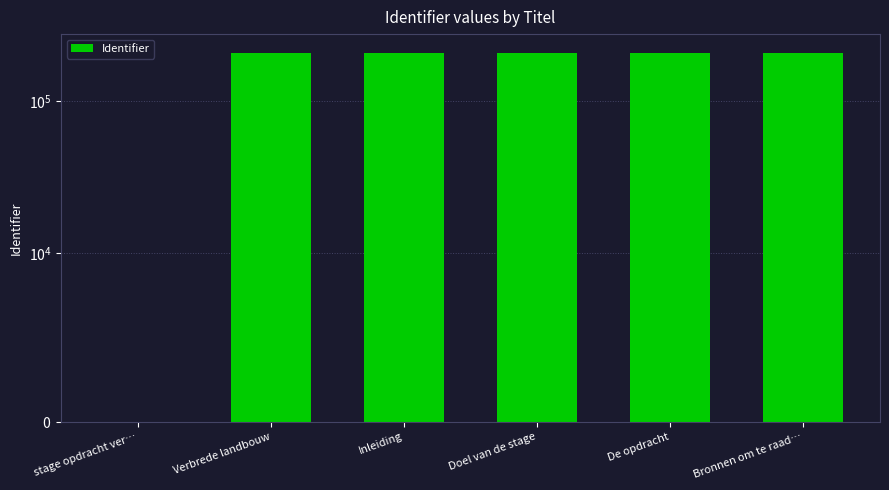

What is the sum of the values at Inleiding and Verbrede landbouw?

416361